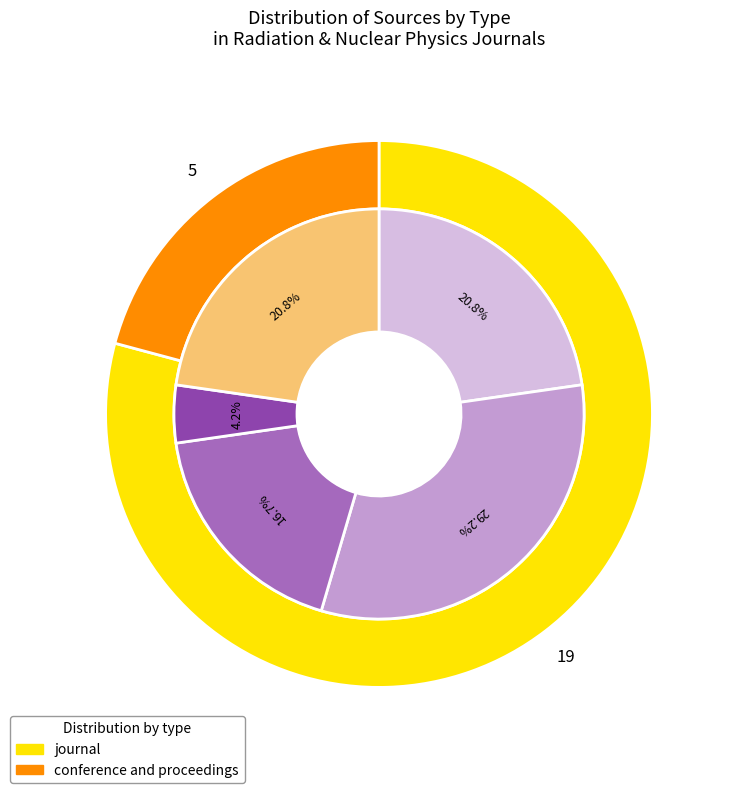

To the nearest percent, what percentage of the pie is journal?

79%